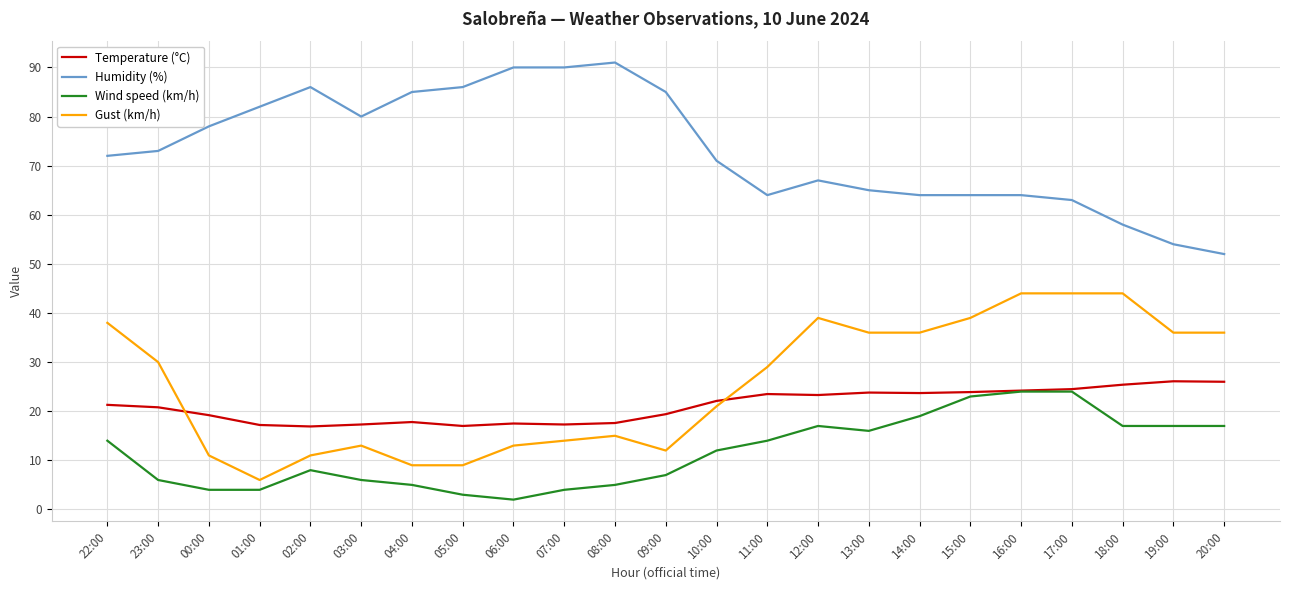

Is the value of Gust (km/h) at 15:00 greater than the value of Humidity (%) at 17:00?

No